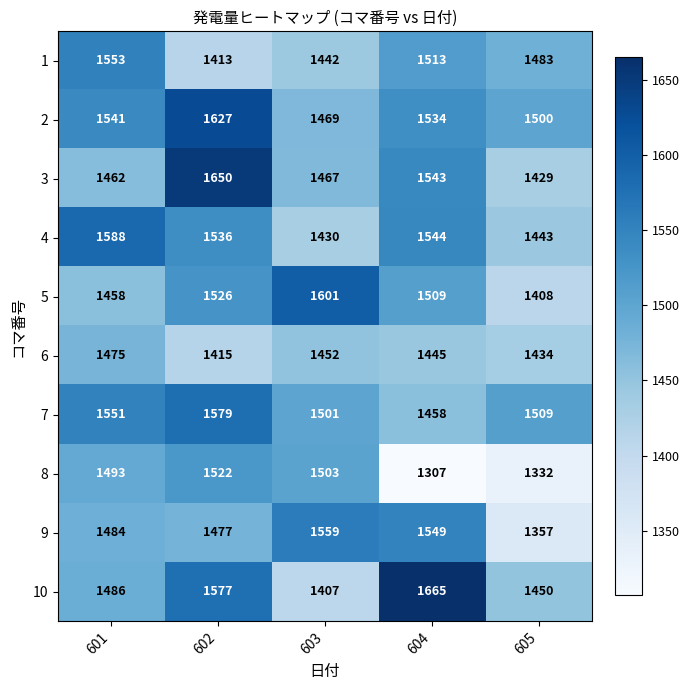

The value of 5 at 605 is 317. True or false?

False